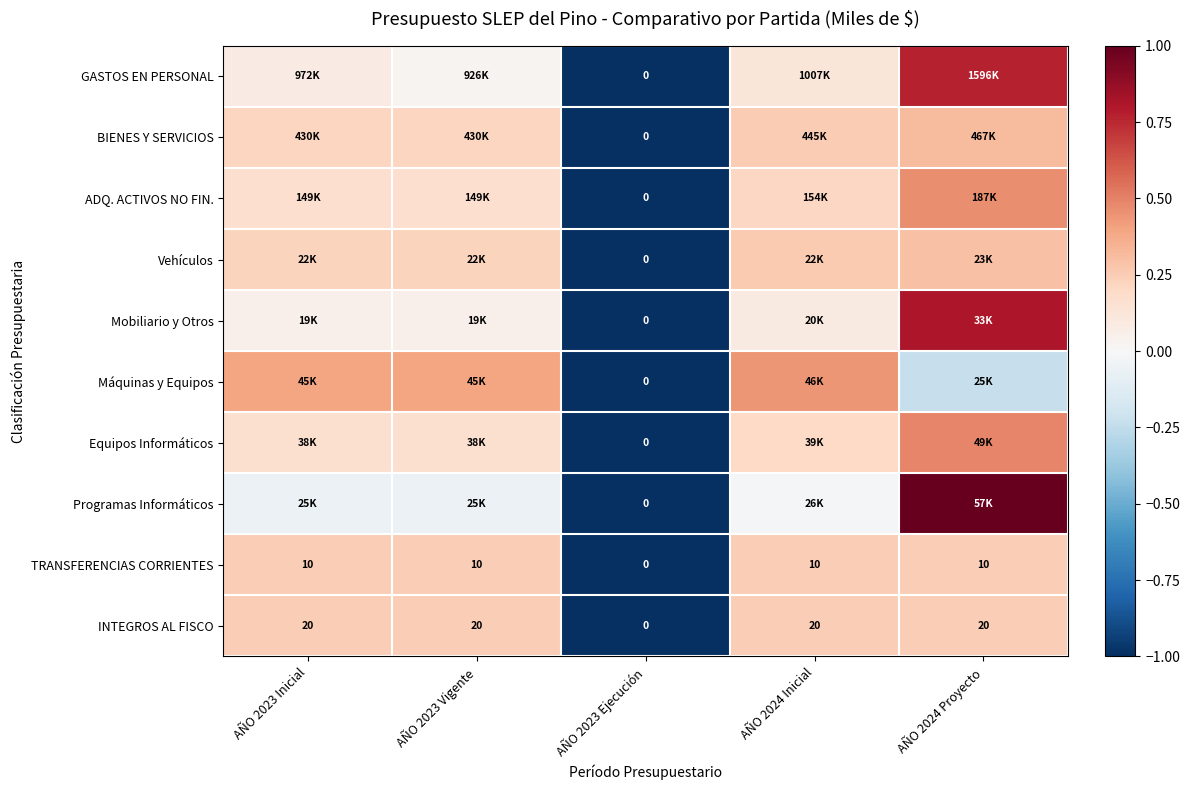

How many data points in TRANSFERENCIAS CORRIENTES are less than 10?

1